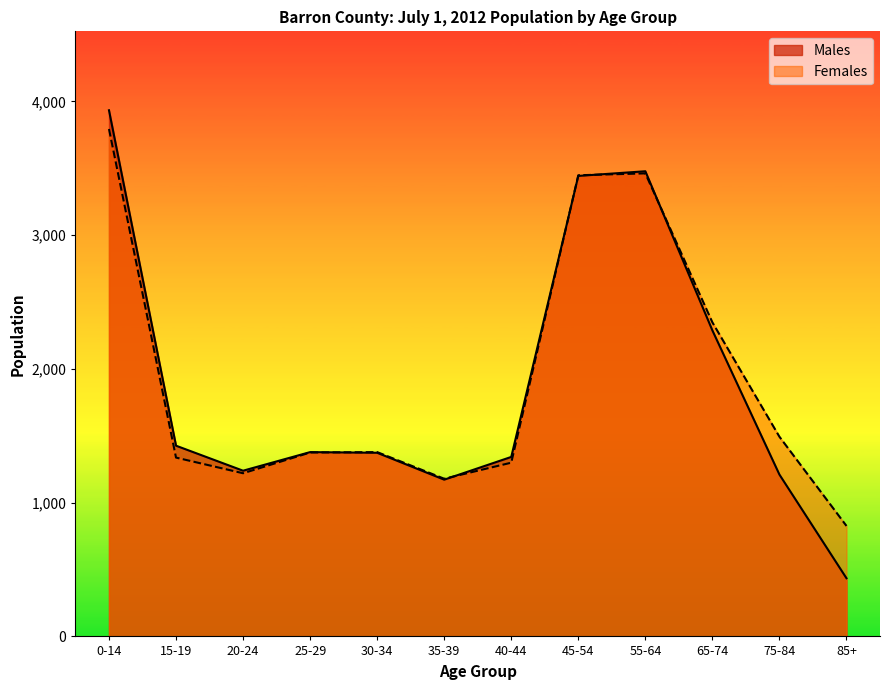

Which series ends up on top after the final intersection of Males and Females?

Females